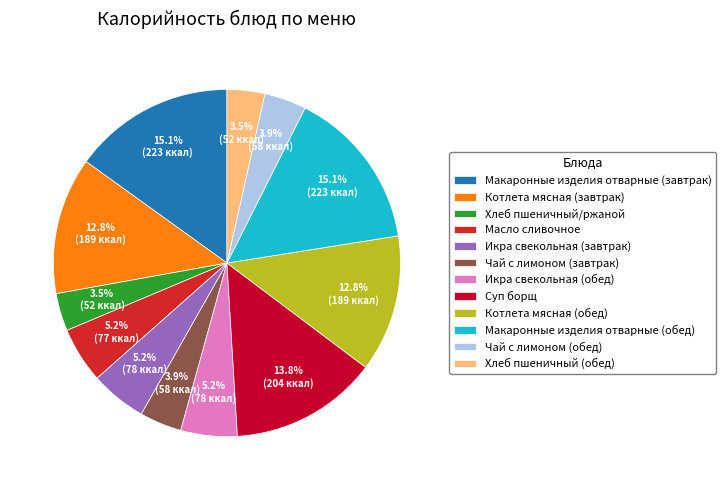

What is the ratio of the value at Икра свекольная (обед) to the value at Котлета мясная (обед)?

0.4